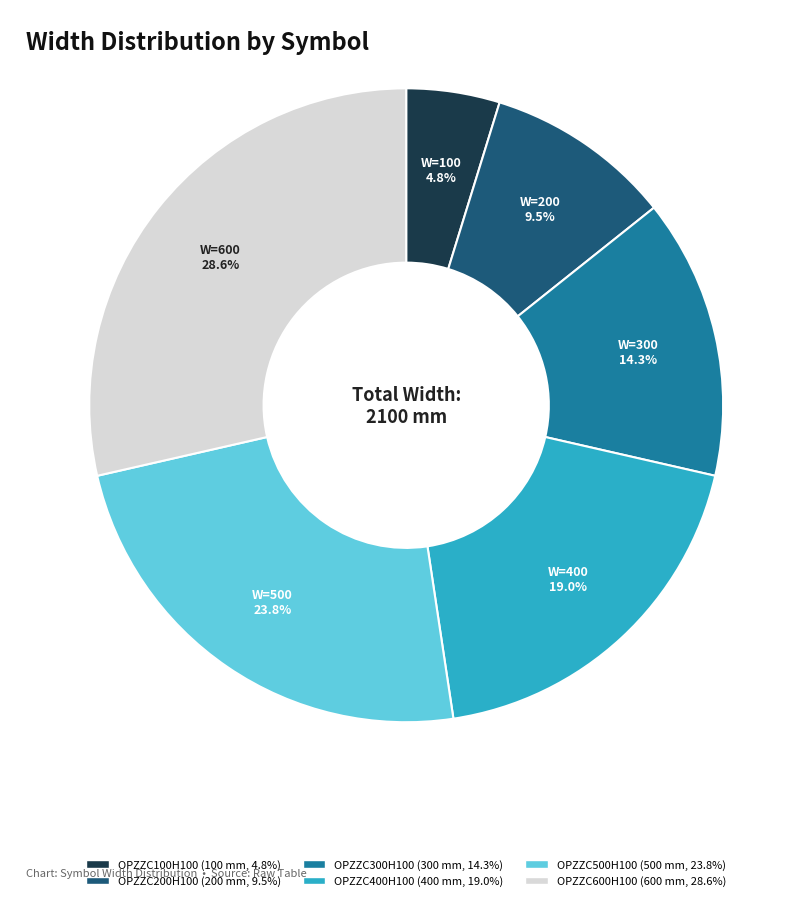

Count the number of slices in the pie.

6